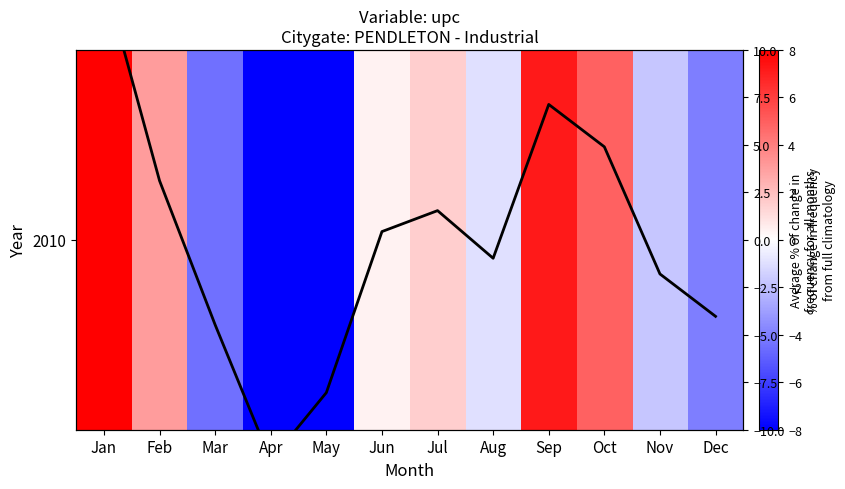

What is the maximum value shown in the chart?

13.8